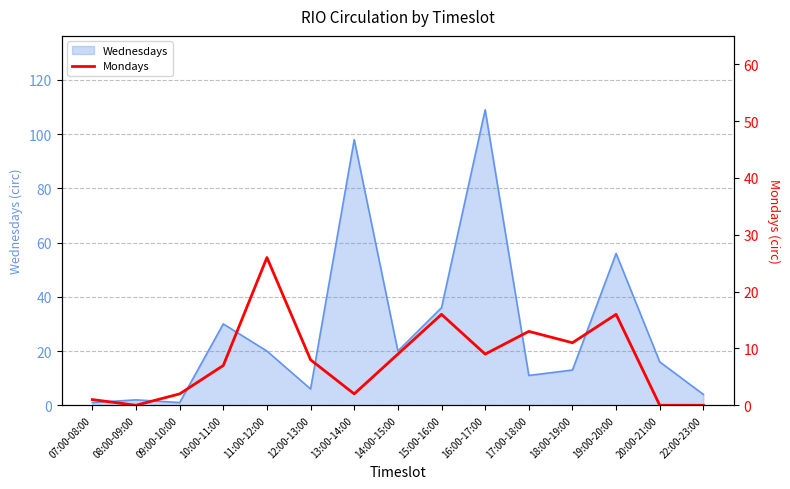

The value at 07:00-08:00 is 1. True or false?

False